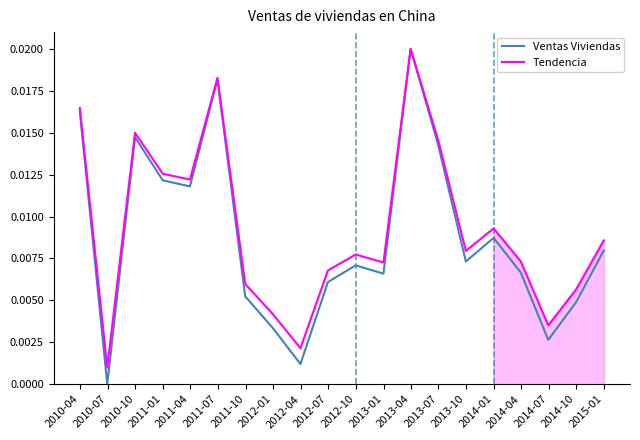

What are all the series names shown in the legend?

Ventas Viviendas, Tendencia